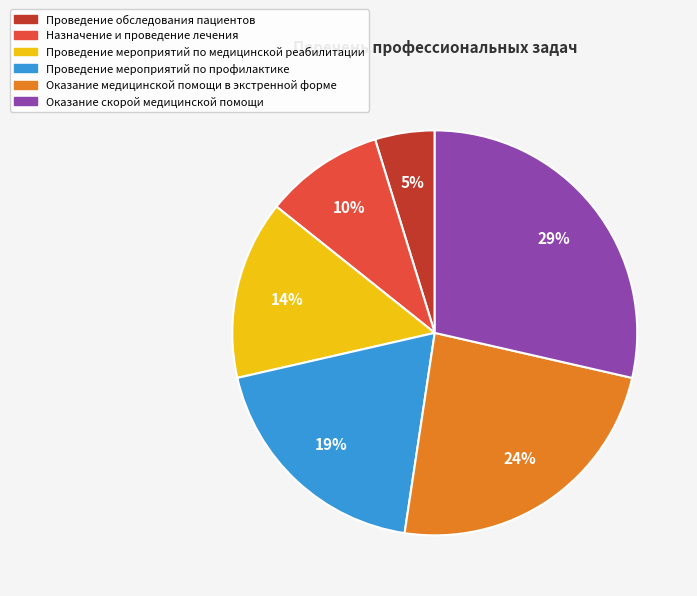

To the nearest percent, what is the difference between the largest and smallest slice percentages?

24%